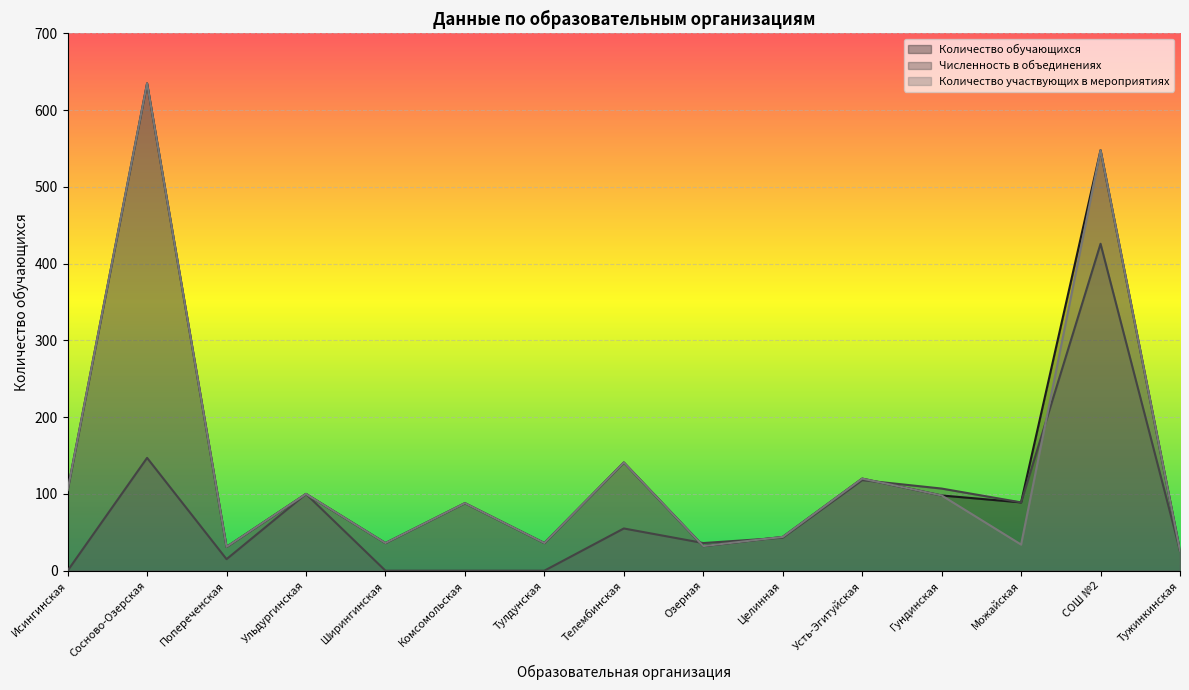

Is the value of Количество участвующих в мероприятиях at Ширингинская greater than the value of Численность в объединениях at Телембинская?

No